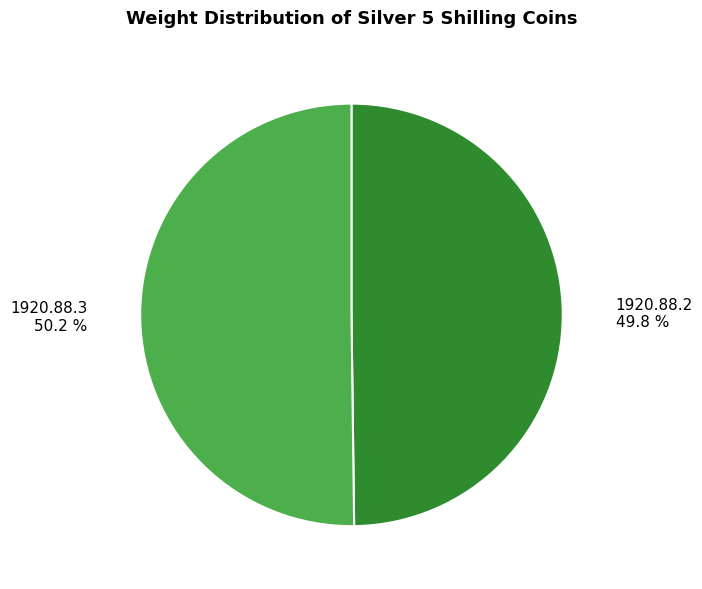

Does any single category account for the majority?

Yes